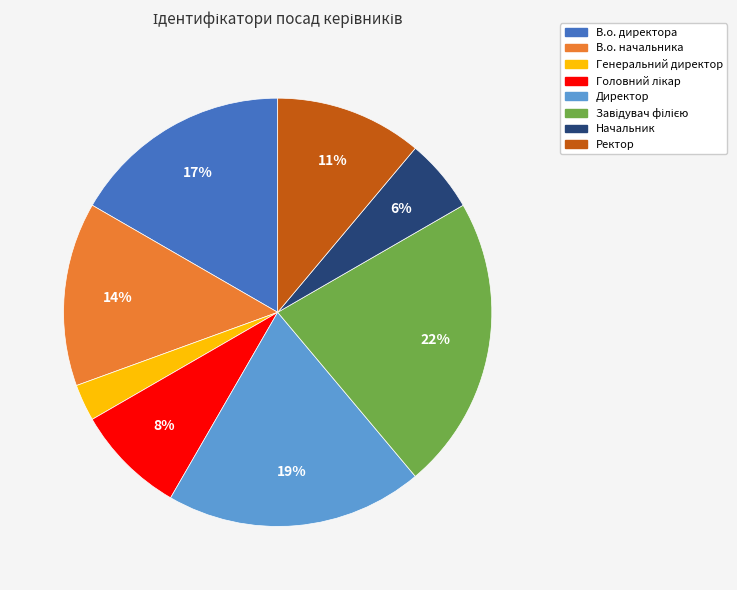

To the nearest percent, what portion does Генеральний директор represent?

3%